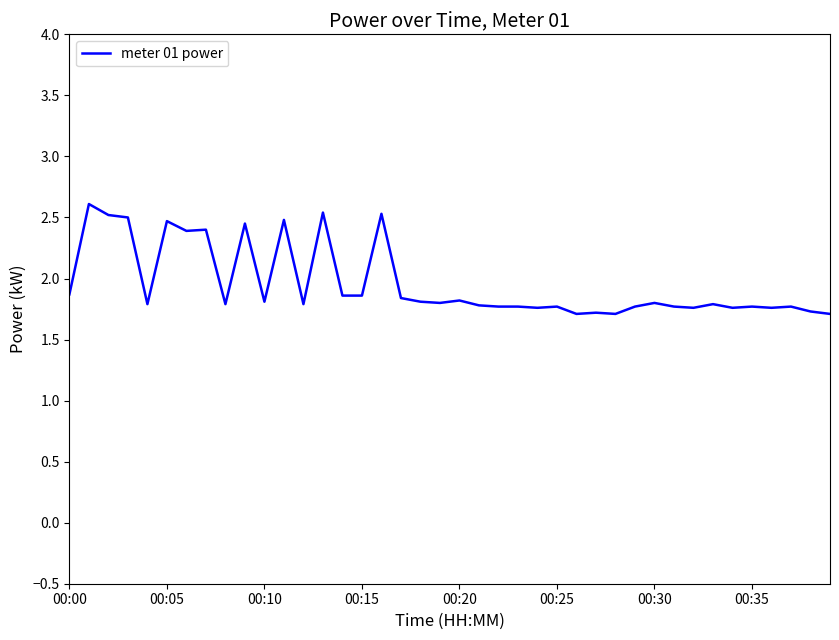

What is the difference between the maximum and minimum values?

0.9